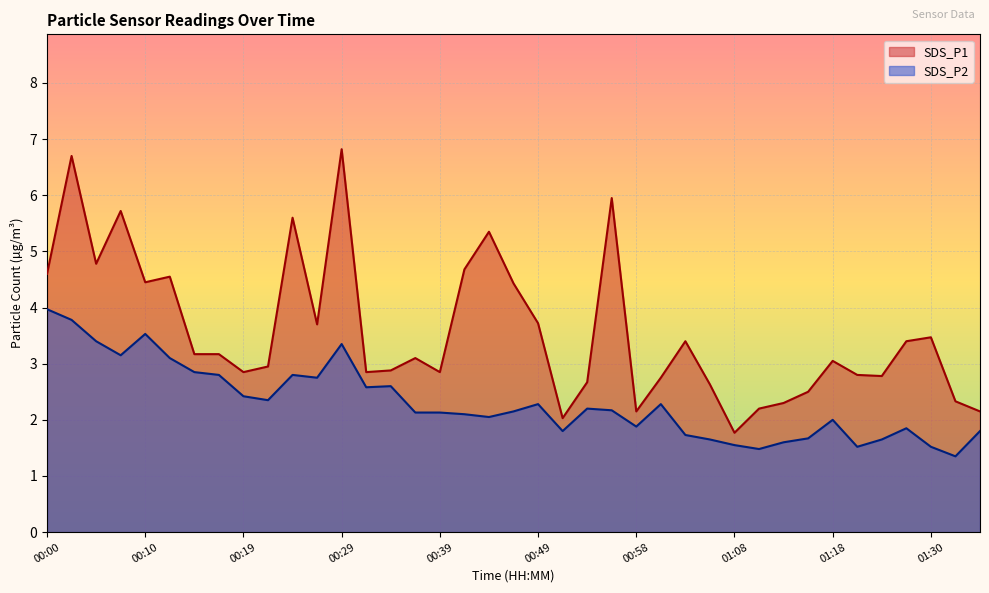

Rank the categories by SDS_P2 value from highest to lowest.

00:00, 00:02, 00:10, 00:05, 00:29, 00:07, 00:12, 00:14, 00:17, 00:24, 00:27, 00:34, 00:31, 00:19, 00:22, 00:49, 01:01, 00:53, 00:56, 00:46, 00:36, 00:39, 00:41, 00:44, 01:18, 00:58, 01:28, 00:51, 01:35, 01:03, 01:15, 01:06, 01:23, 01:13, 01:08, 01:20, 01:30, 01:10, 01:32